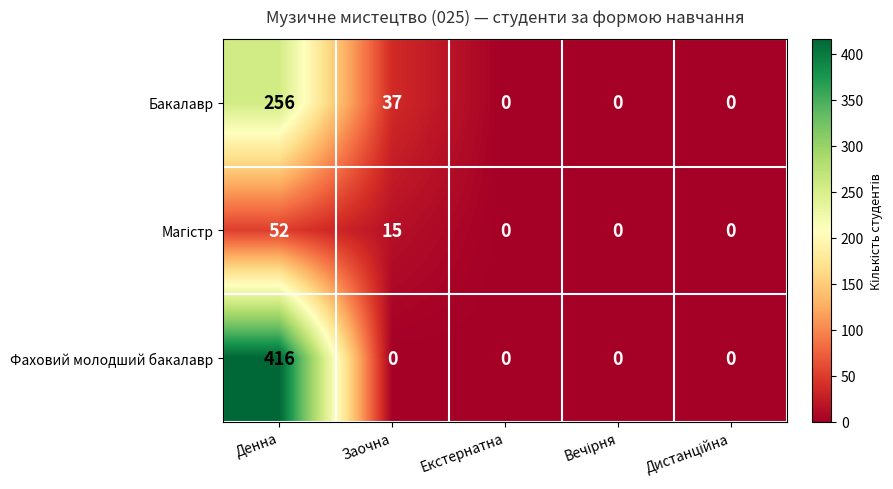

True or false: Фаховий молодший бакалавр has a value of 179 at Екстернатна.

False